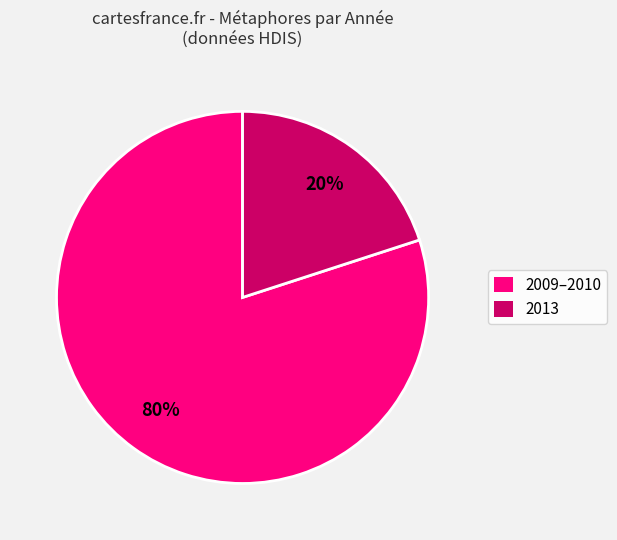

Is there any slice that represents more than half of the pie?

Yes